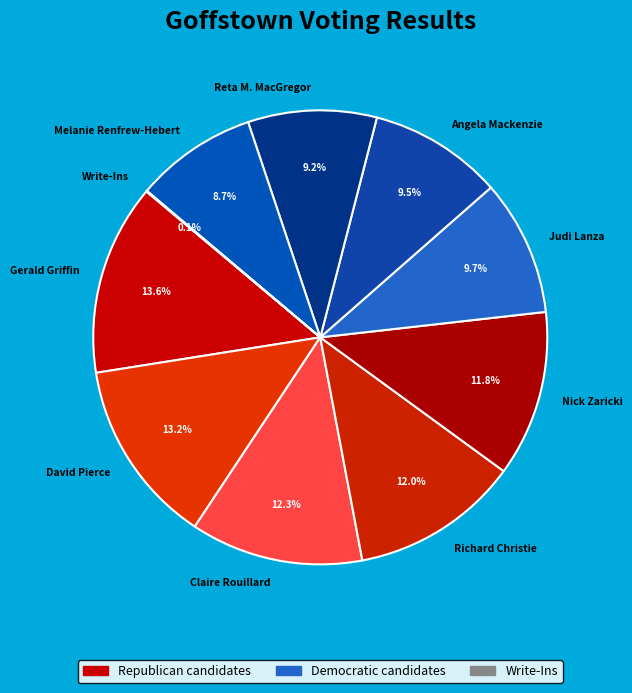

Do Nick Zaricki and Richard Christie together represent more than half of the pie?

No